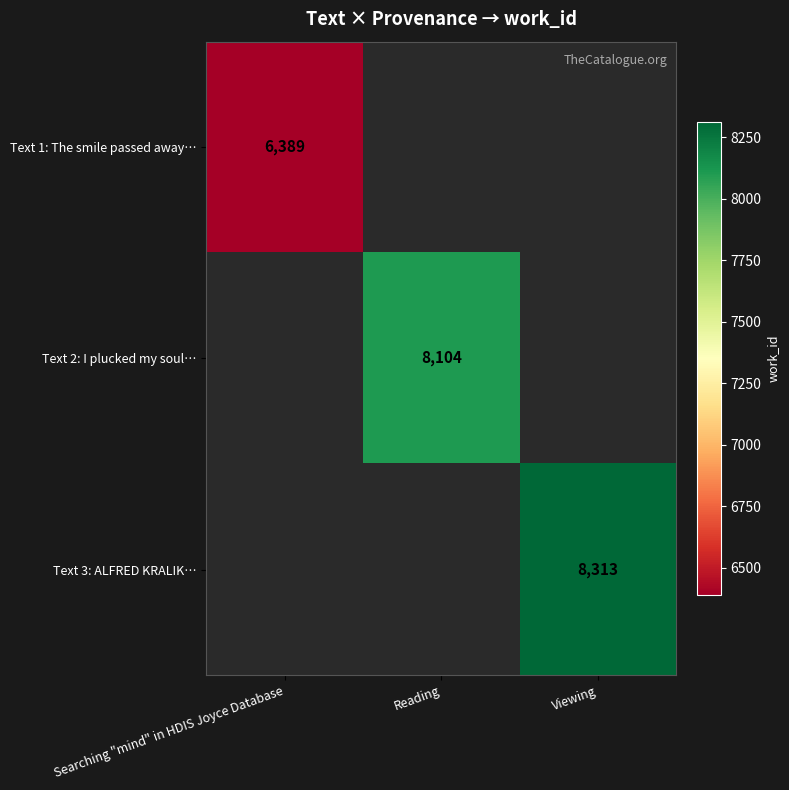

What is the maximum value shown in the chart?

8313.0